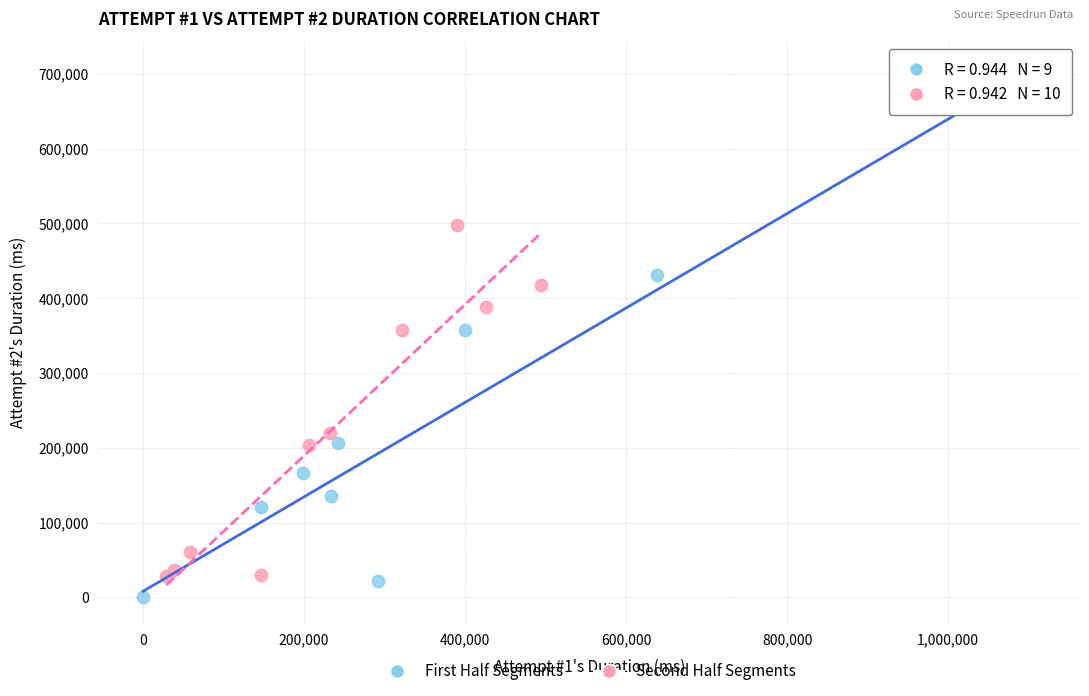

Which series reaches the minimum Y coordinate?

First Half Segments